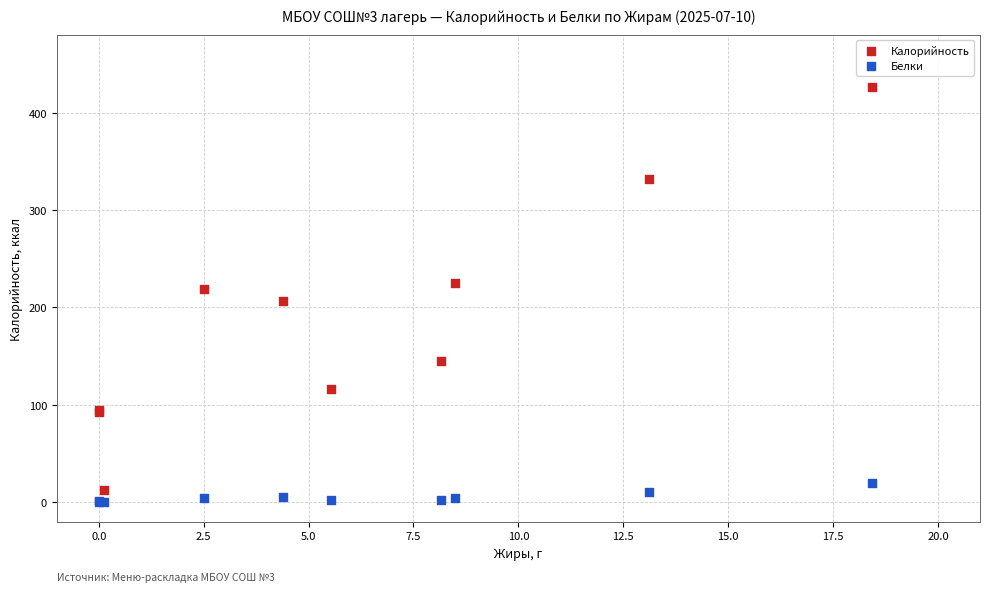

Which series contains the highest Y value?

Калорийность